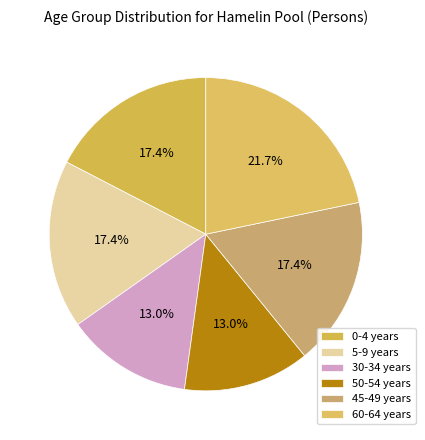

True or false: 45-49 years accounts for 30% of the total.

False